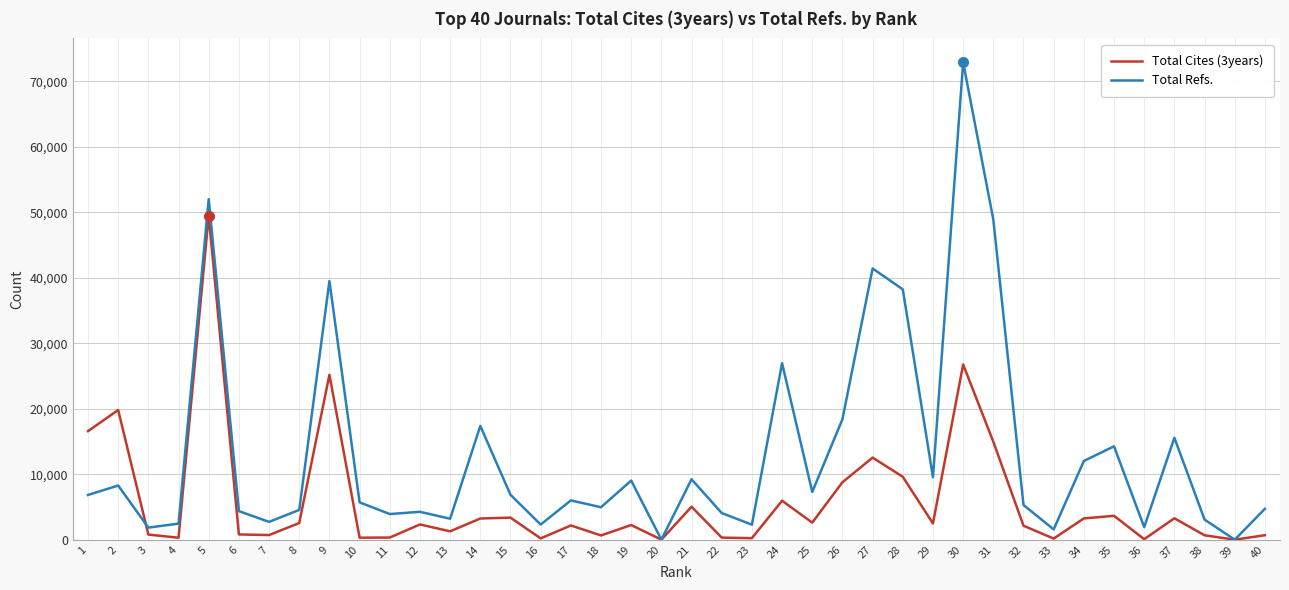

Does the chart have visible grid lines?

Yes